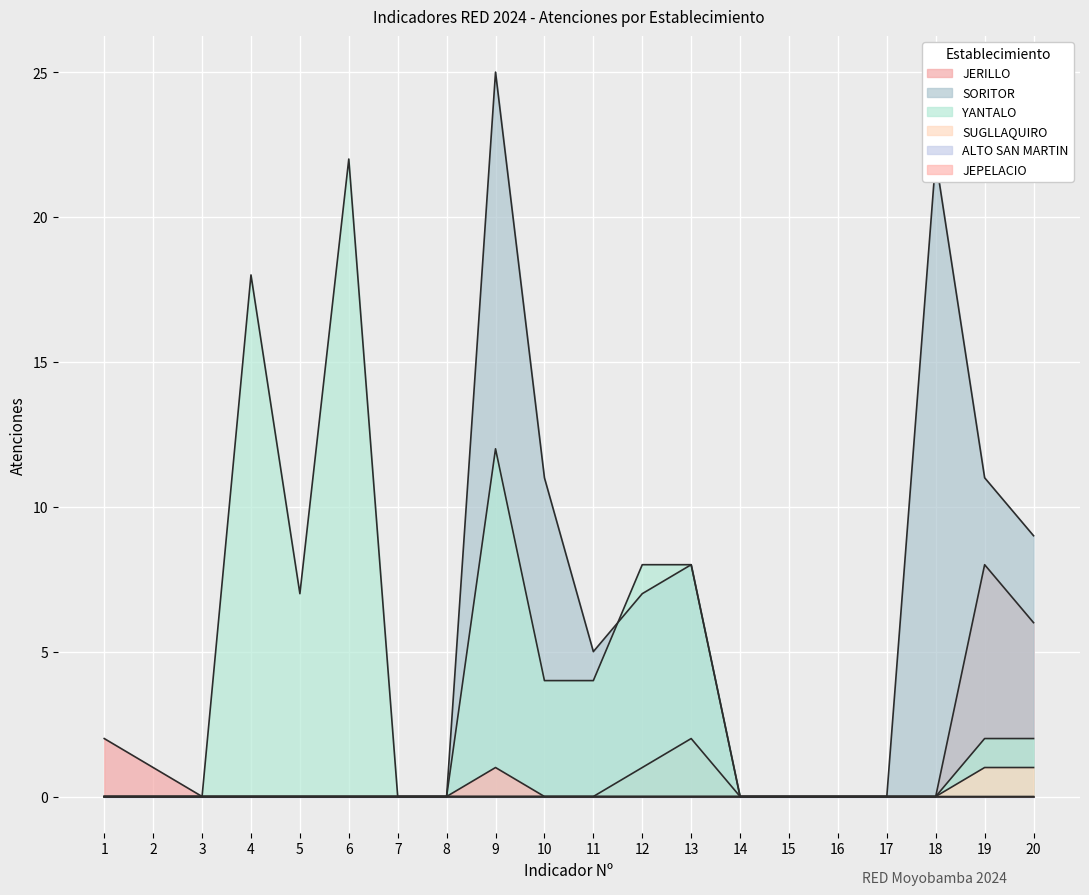

Which series changed the most between 6 and 11?

YANTALO